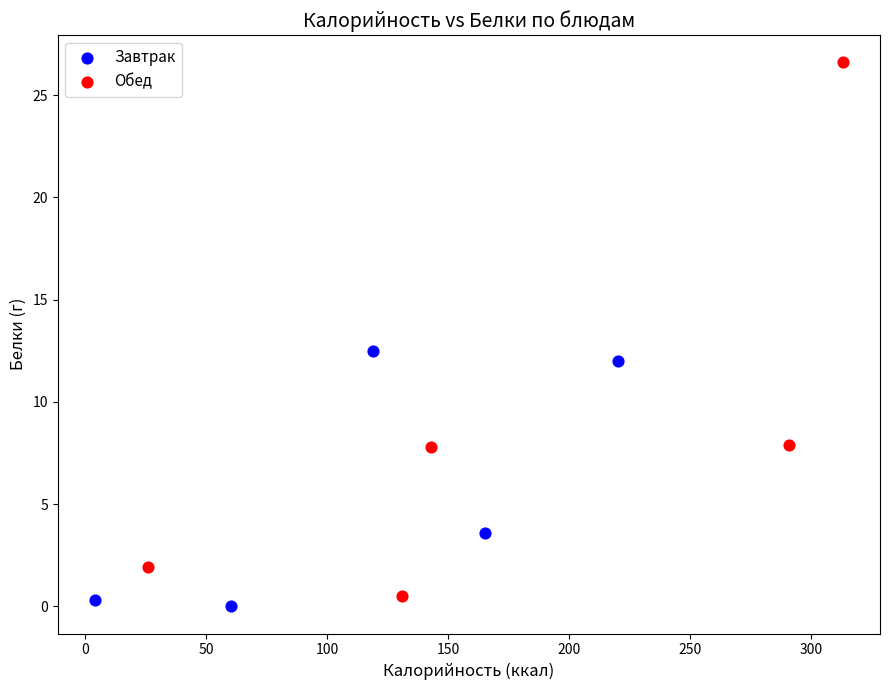

Which series has the largest Y range (max minus min)?

Обед